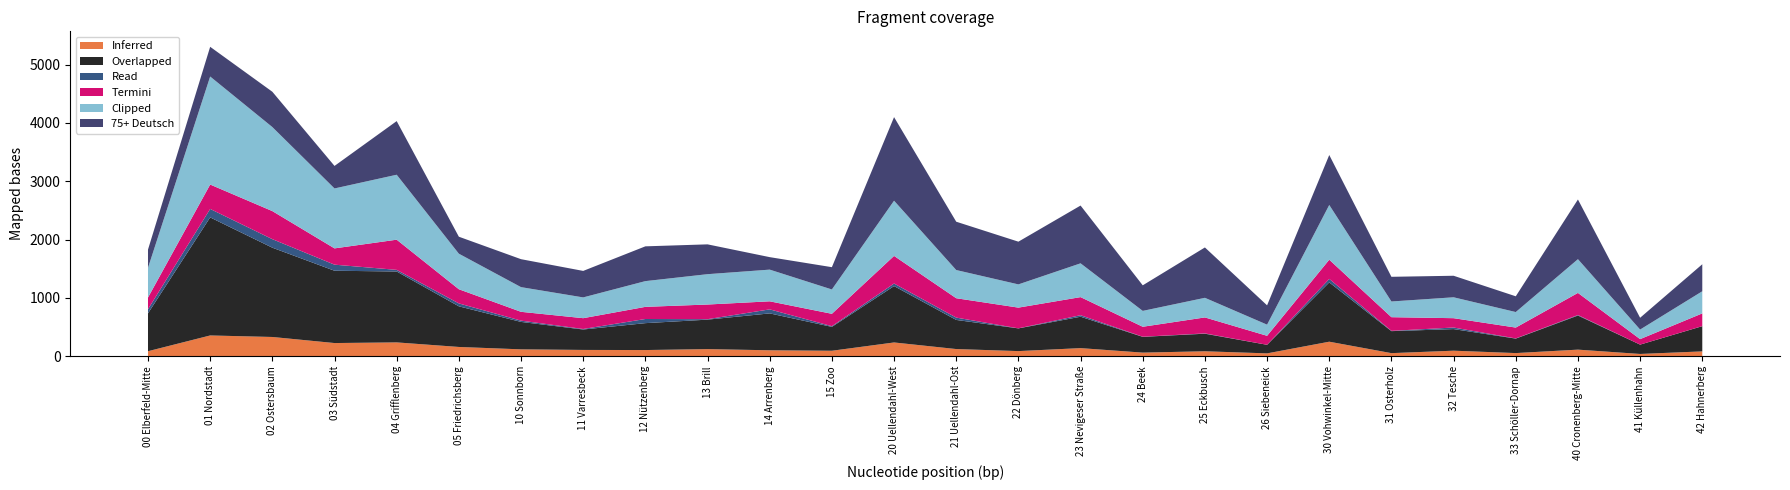

Reading left to right, extract all data points from this chart.

00-3 Jahre gesamt (col_46): 00 Elberfeld-Mitte=88	01 Nordstadt=358	02 Ostersbaum=332	03 Südstadt=228	04 Grifflenberg=239	05 Friedrichsberg=161	10 Sonnborn=120	11 Varresbeck=110	12 Nützenberg=108	13 Brill=124	14 Arrenberg=104	15 Zoo=96	20 Uellendahl-West=238	21 Uellendahl-Ost=125	22 Dönberg=90	23 Nevigeser Straße=141	24 Beek=64	25 Eckbusch=87	26 Siebeneick=51	30 Vohwinkel-Mitte=251	31 Osterholz=55	32 Tesche=97	33 Schöller-Dornap=56	40 Cronenberg-Mitte=115	41 Küllenhahn=41	42 Hahnerberg=85
25-45 Jahre männl. Deutsch (col_24): 00 Elberfeld-Mitte=649	01 Nordstadt=2023	02 Ostersbaum=1530	03 Südstadt=1239	04 Grifflenberg=1215	05 Friedrichsberg=696	10 Sonnborn=470	11 Varresbeck=350	12 Nützenberg=461	13 Brill=505	14 Arrenberg=632	15 Zoo=409	20 Uellendahl-West=966	21 Uellendahl-Ost=499	22 Dönberg=389	23 Nevigeser Straße=538	24 Beek=270	25 Eckbusch=301	26 Siebeneick=147	30 Vohwinkel-Mitte=1016	31 Osterholz=377	32 Tesche=370	33 Schöller-Dornap=248	40 Cronenberg-Mitte=584	41 Küllenhahn=160	42 Hahnerberg=432
00-3 Jahre gesamt2 (col_52): 00 Elberfeld-Mitte=71	01 Nordstadt=145	02 Ostersbaum=146	03 Südstadt=104	04 Grifflenberg=28	05 Friedrichsberg=50	10 Sonnborn=22	11 Varresbeck=9	12 Nützenberg=71	13 Brill=8	14 Arrenberg=69	15 Zoo=12	20 Uellendahl-West=44	21 Uellendahl-Ost=40	22 Dönberg=1	23 Nevigeser Straße=26	24 Beek=2	25 Eckbusch=5	26 Siebeneick=0	30 Vohwinkel-Mitte=60	31 Osterholz=5	32 Tesche=27	33 Schöller-Dornap=3	40 Cronenberg-Mitte=9	41 Küllenhahn=0	42 Hahnerberg=1
65-75 Jahre männl. Deutsch (col_9): 00 Elberfeld-Mitte=200	01 Nordstadt=418	02 Ostersbaum=481	03 Südstadt=279	04 Grifflenberg=517	05 Friedrichsberg=243	10 Sonnborn=151	11 Varresbeck=185	12 Nützenberg=208	13 Brill=251	14 Arrenberg=138	15 Zoo=212	20 Uellendahl-West=473	21 Uellendahl-Ost=332	22 Dönberg=355	23 Nevigeser Straße=310	24 Beek=171	25 Eckbusch=274	26 Siebeneick=154	30 Vohwinkel-Mitte=329	31 Osterholz=234	32 Tesche=160	33 Schöller-Dornap=186	40 Cronenberg-Mitte=379	41 Küllenhahn=94	42 Hahnerberg=218
25-45 Jahre weibl. Deutsch (col_53): 00 Elberfeld-Mitte=509	01 Nordstadt=1851	02 Ostersbaum=1440	03 Südstadt=1027	04 Grifflenberg=1113	05 Friedrichsberg=609	10 Sonnborn=423	11 Varresbeck=356	12 Nützenberg=441	13 Brill=520	14 Arrenberg=543	15 Zoo=417	20 Uellendahl-West=946	21 Uellendahl-Ost=483	22 Dönberg=398	23 Nevigeser Straße=579	24 Beek=272	25 Eckbusch=336	26 Siebeneick=191	30 Vohwinkel-Mitte=938	31 Osterholz=269	32 Tesche=358	33 Schöller-Dornap=266	40 Cronenberg-Mitte=578	41 Küllenhahn=164	42 Hahnerberg=379
75+ Jahre männl. Deutsch (col_31): 00 Elberfeld-Mitte=312	01 Nordstadt=509	02 Ostersbaum=605	03 Südstadt=386	04 Grifflenberg=919	05 Friedrichsberg=291	10 Sonnborn=479	11 Varresbeck=454	12 Nützenberg=596	13 Brill=511	14 Arrenberg=214	15 Zoo=382	20 Uellendahl-West=1432	21 Uellendahl-Ost=828	22 Dönberg=732	23 Nevigeser Straße=990	24 Beek=438	25 Eckbusch=863	26 Siebeneick=331	30 Vohwinkel-Mitte=856	31 Osterholz=423	32 Tesche=369	33 Schöller-Dornap=270	40 Cronenberg-Mitte=1023	41 Küllenhahn=202	42 Hahnerberg=463